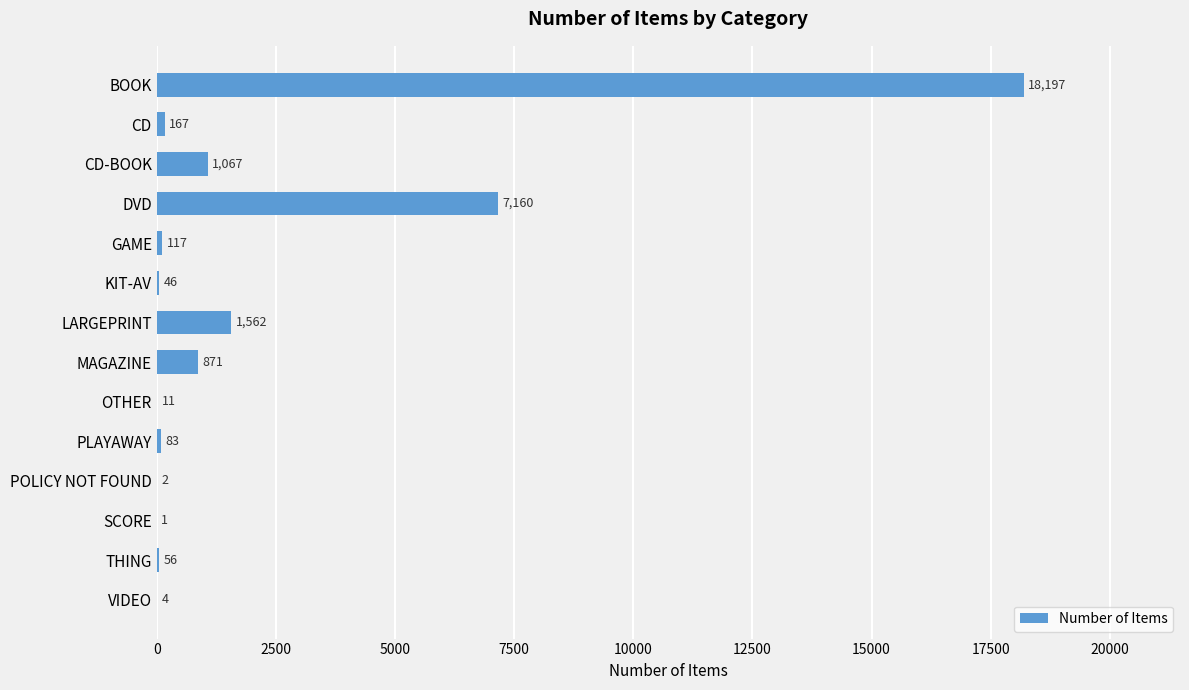

At which category does the chart reach its peak across all series?

BOOK